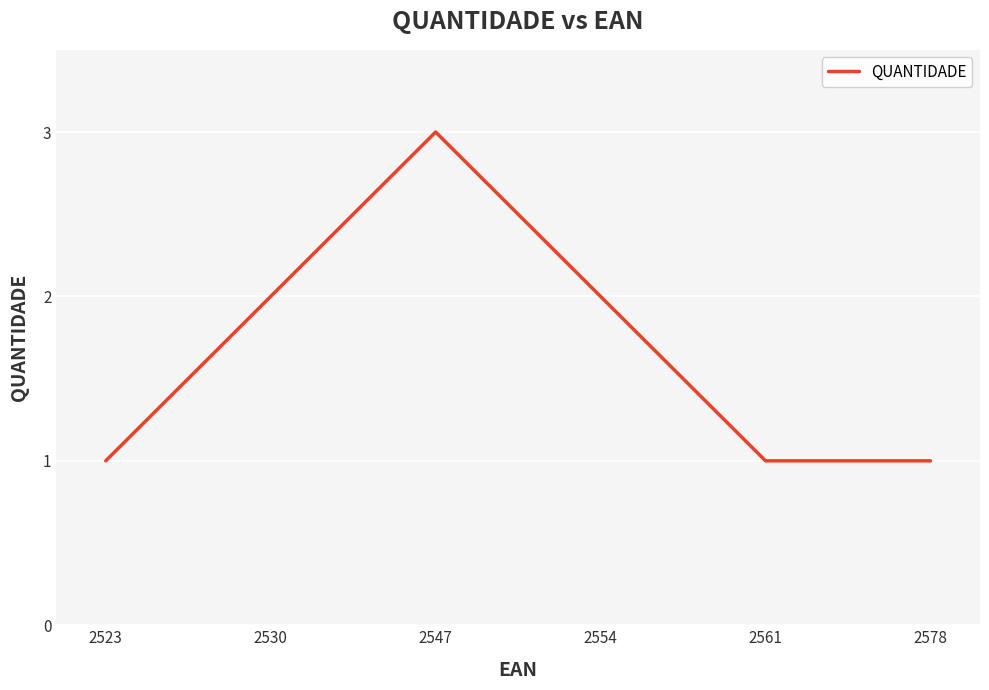

What is the difference between the second highest and second lowest values?

1